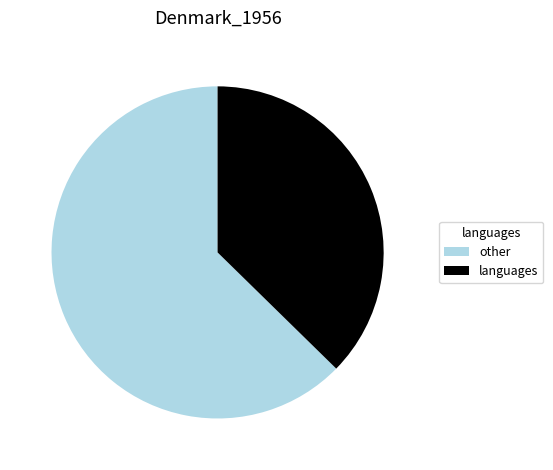

Which category has the biggest portion of the pie?

other